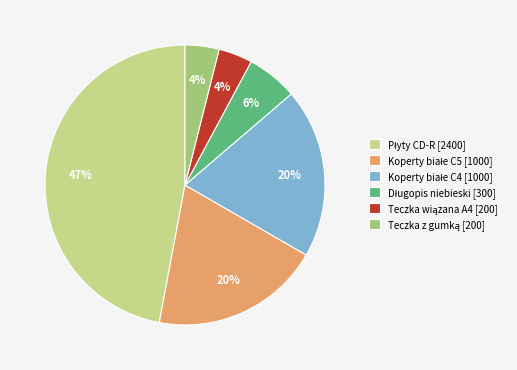

To the nearest percent, what is the difference between the largest and smallest slice percentages?

43%